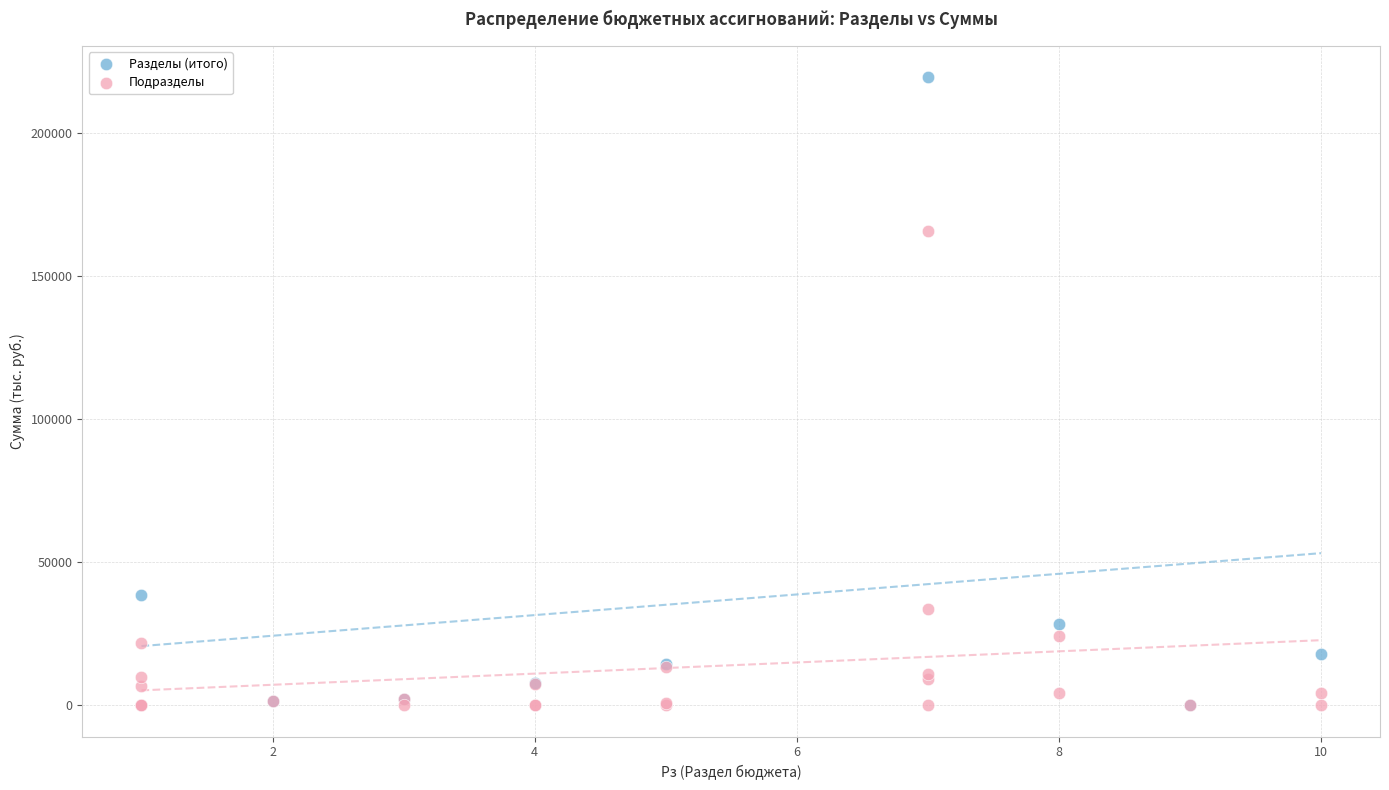

Which series has the largest Y range (max minus min)?

Разделы (итого)